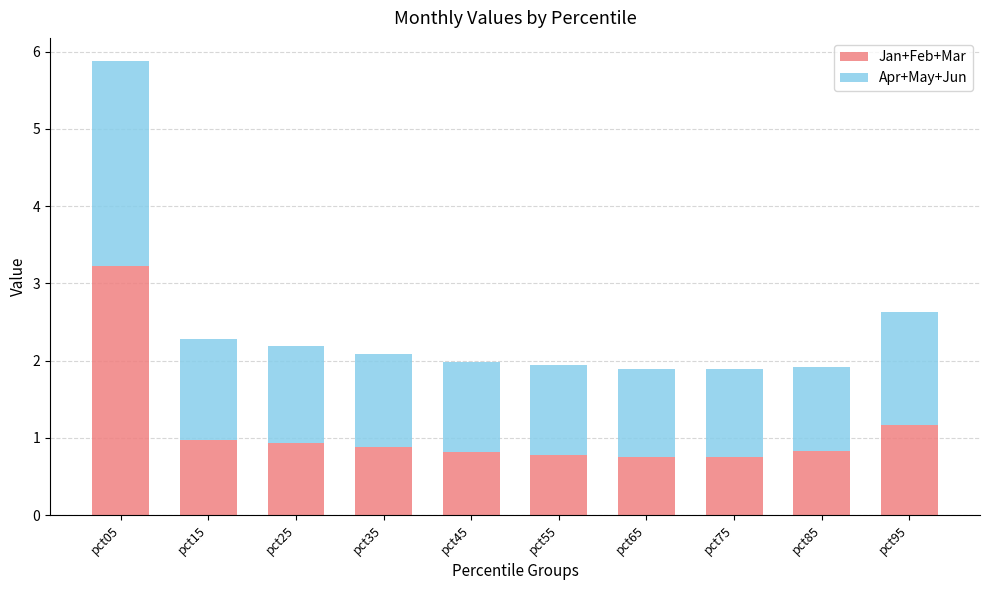

Count the number of categories in the chart.

10